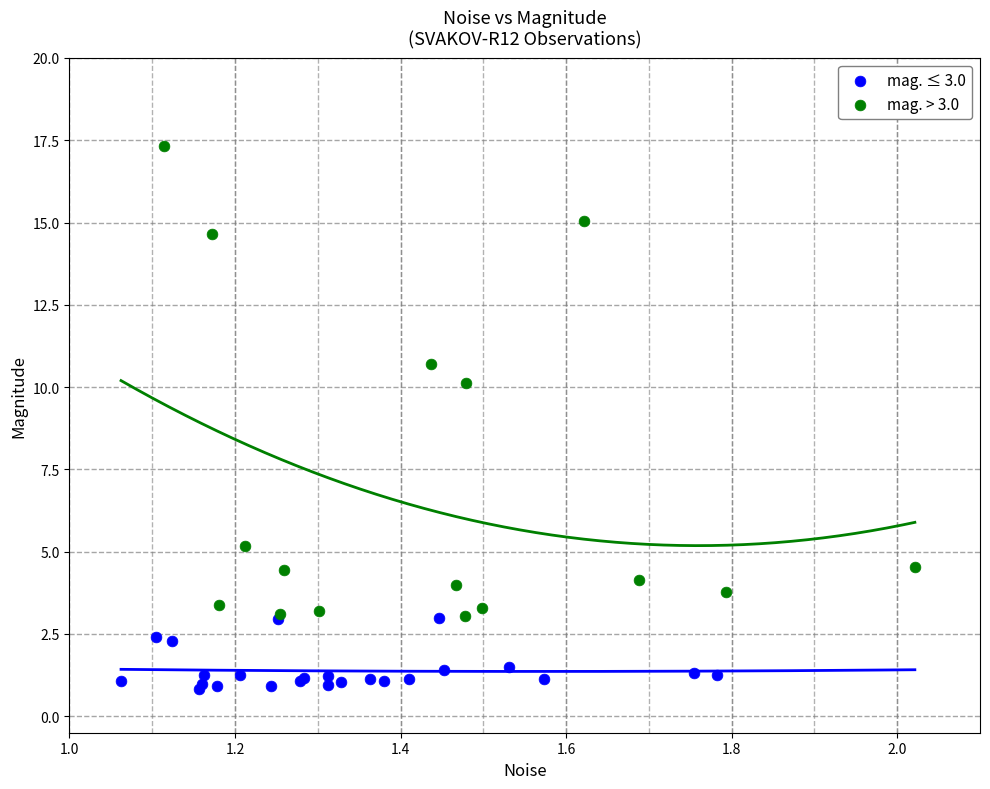

Which series has the widest spread of Y values?

mag. > 3.0